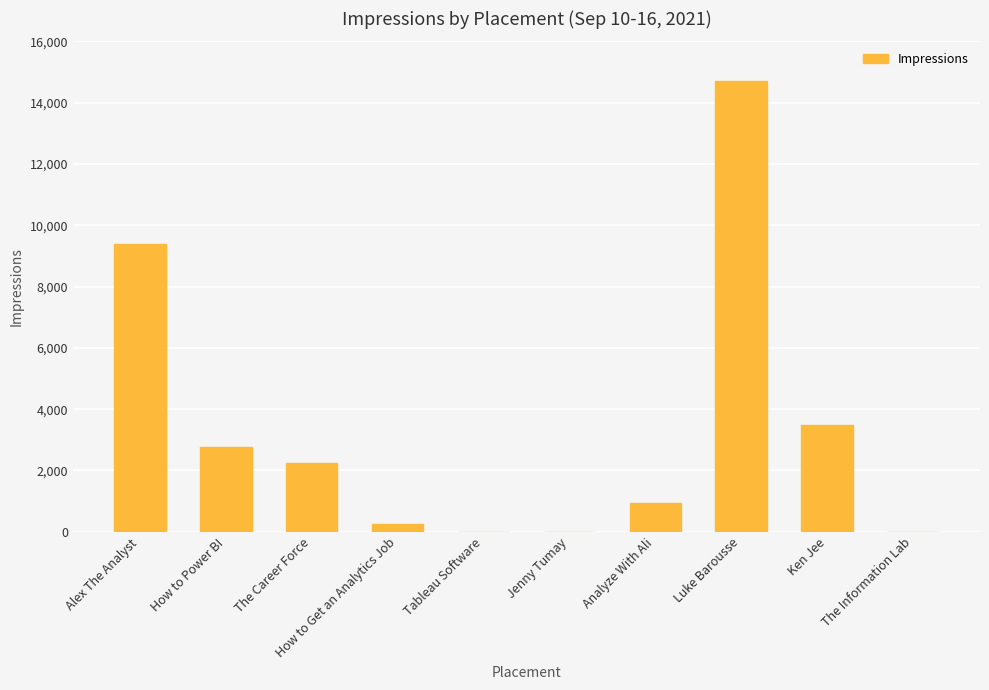

Where is the data nearest to the value 7357?

Alex The Analyst